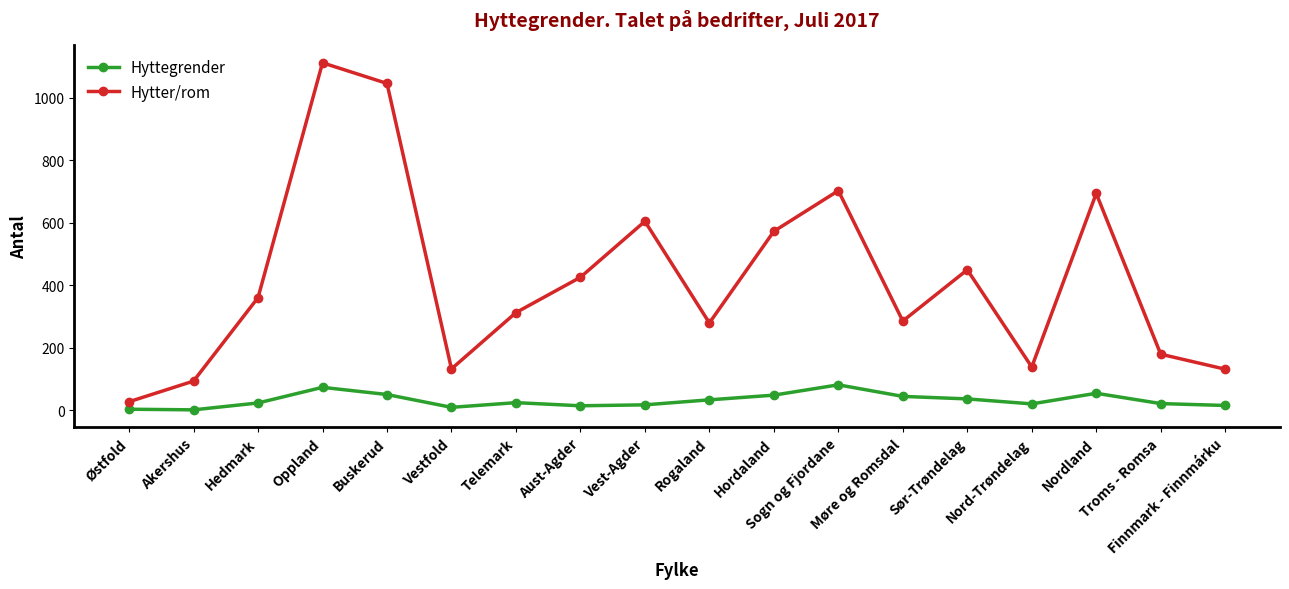

How many values in the Hyttegrender series are below 25?

9